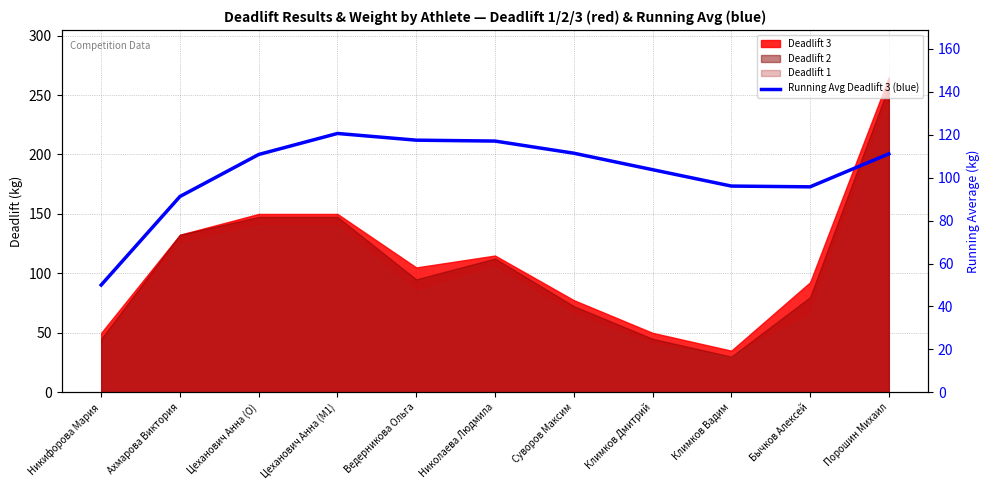

What is the value of the 1st point from the left?

50.0